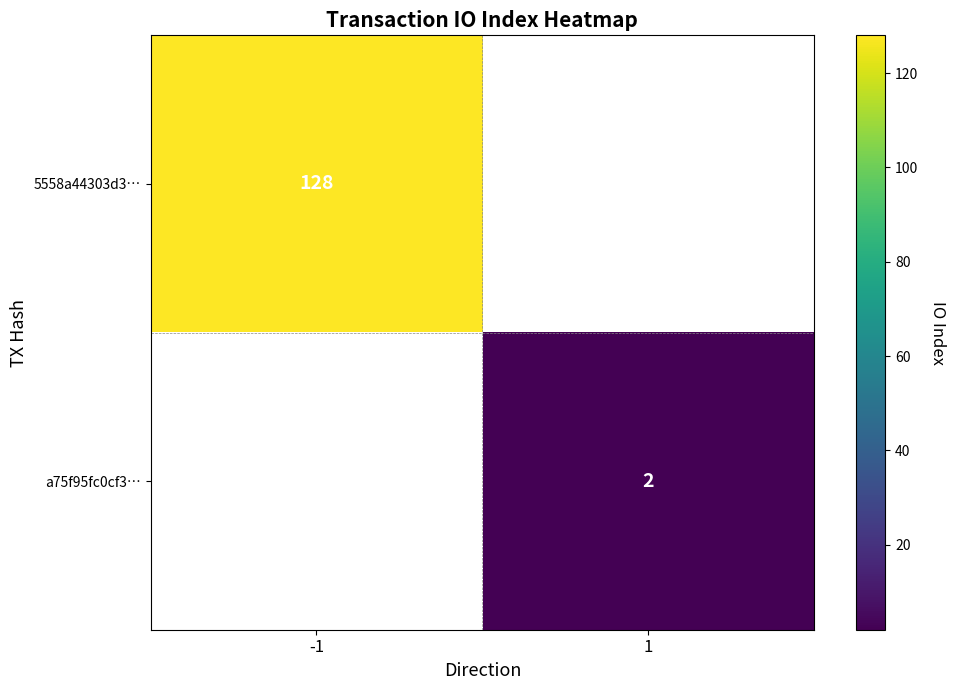

The 5558a44303d3… series shows 128 at -1. True or false?

True